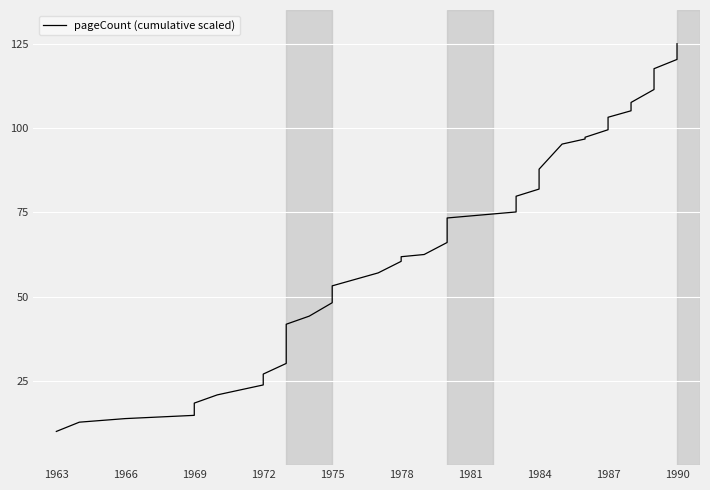

Reading left to right, transcribe all the data shown in this chart.

10.0	12.7	13.8	14.8	18.4	20.8	23.8	27.0	30.2	31.3	33.9	37.3	41.8	44.2	48.2	51.7	53.2	57.0	60.5	61.8	62.5	66.0	73.3	75.1	79.8	81.9	85.5	87.8	95.2	96.7	97.3	99.5	103.2	105.1	107.6	111.4	113.8	117.6	120.3	125.0